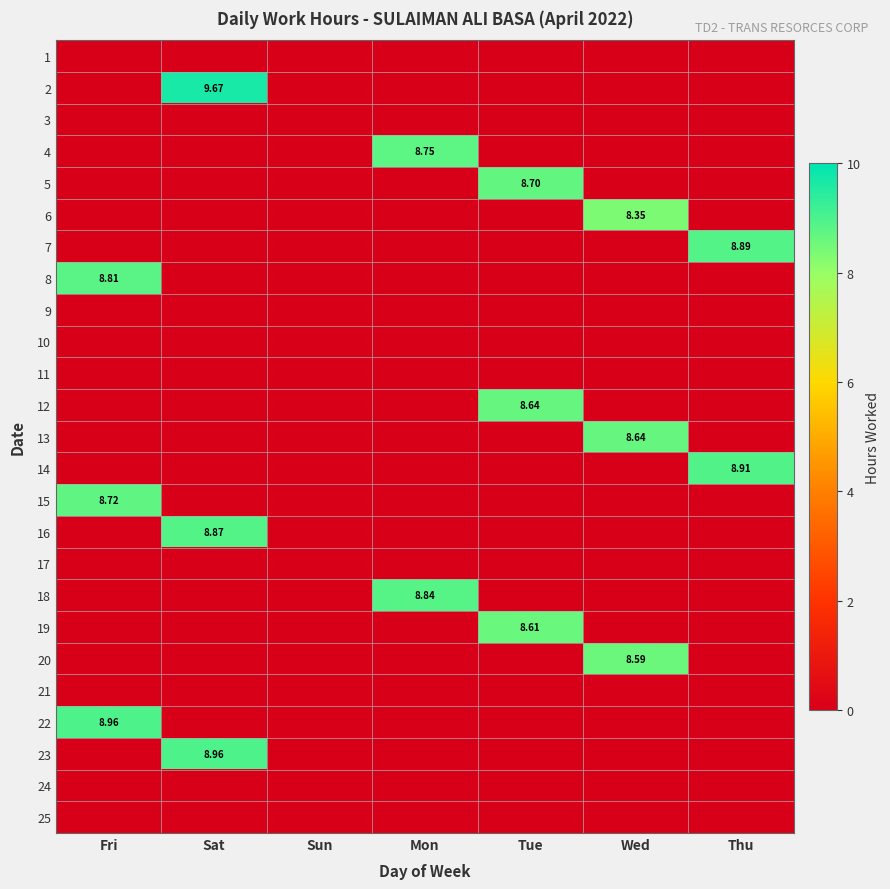

Which label corresponds to the smallest value in the chart?

Fri